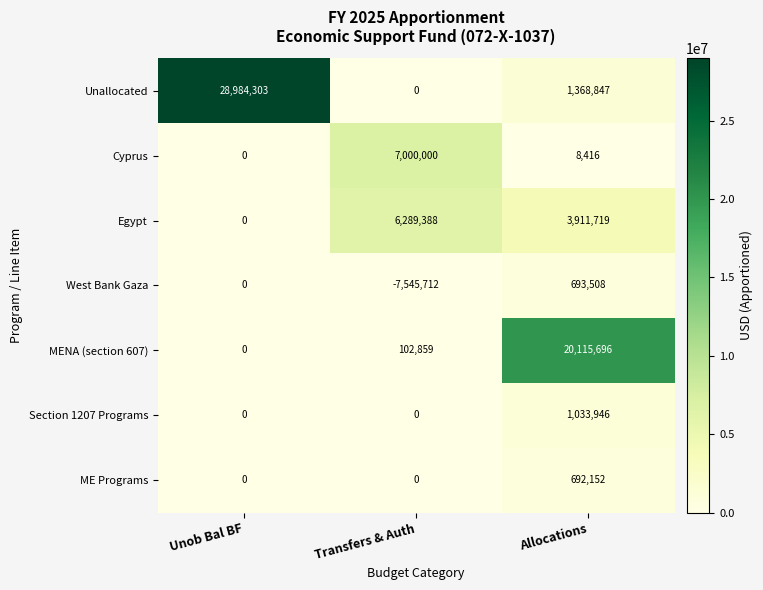

What is the average value of the West Bank Gaza series?

-2284068